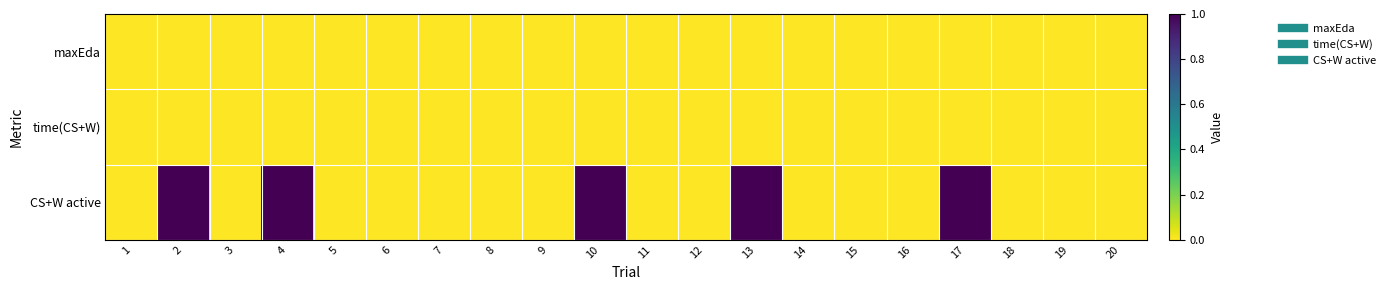

Reading right to left, transcribe all the data shown in this chart.

maxEda: 20=0	19=0	18=0	17=0	16=0	15=0	14=0	13=0	12=0	11=0	10=0	9=0	8=0	7=0	6=0	5=0	4=0	3=0	2=0	1=0
time(CS+W): 20=0	19=0	18=0	17=0	16=0	15=0	14=0	13=0	12=0	11=0	10=0	9=0	8=0	7=0	6=0	5=0	4=0	3=0	2=0	1=0
CS+W active: 20=0	19=0	18=0	17=1	16=0	15=0	14=0	13=1	12=0	11=0	10=1	9=0	8=0	7=0	6=0	5=0	4=1	3=0	2=1	1=0